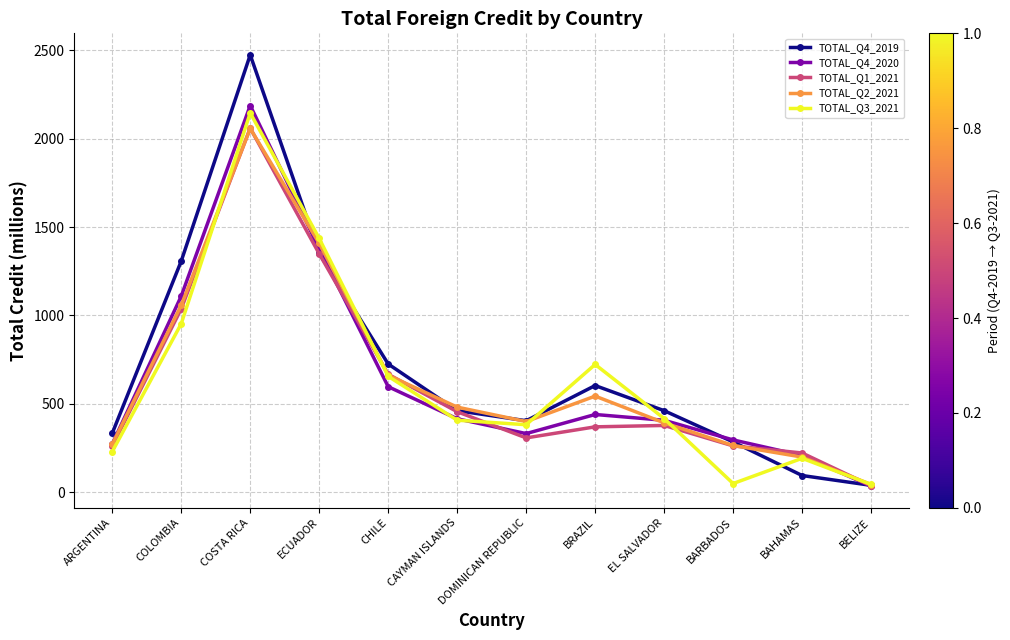

At which label does TOTAL_Q4_2019 first exceed 460?

COLOMBIA